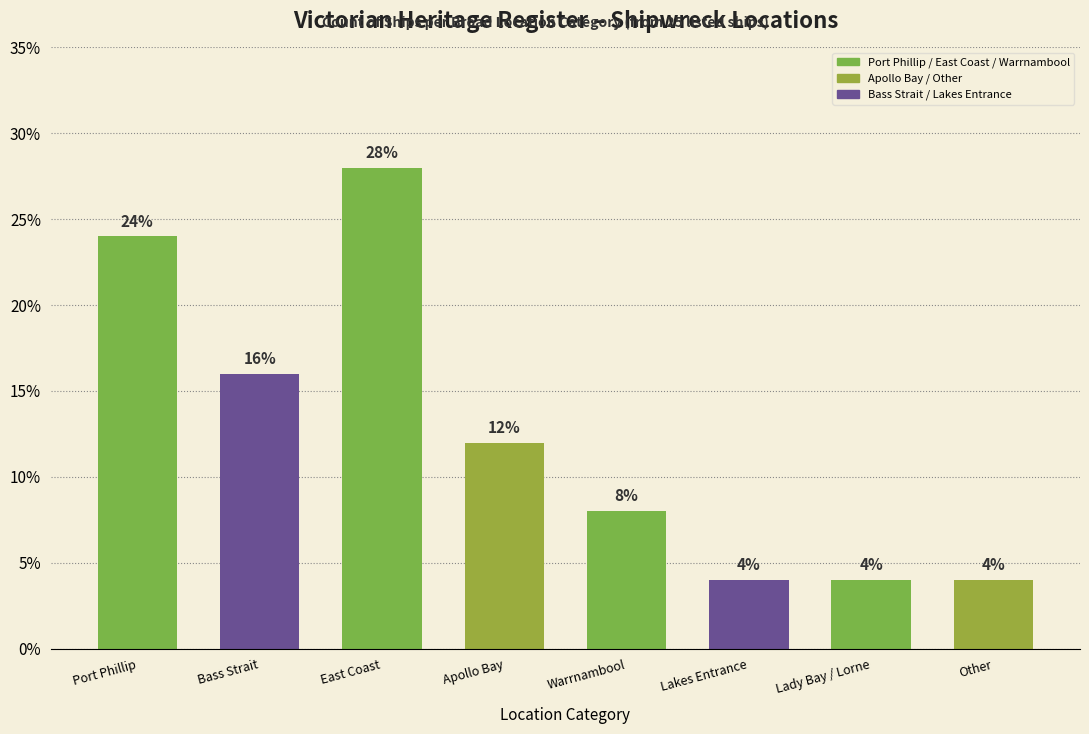

What is the sum of all values?

1.0